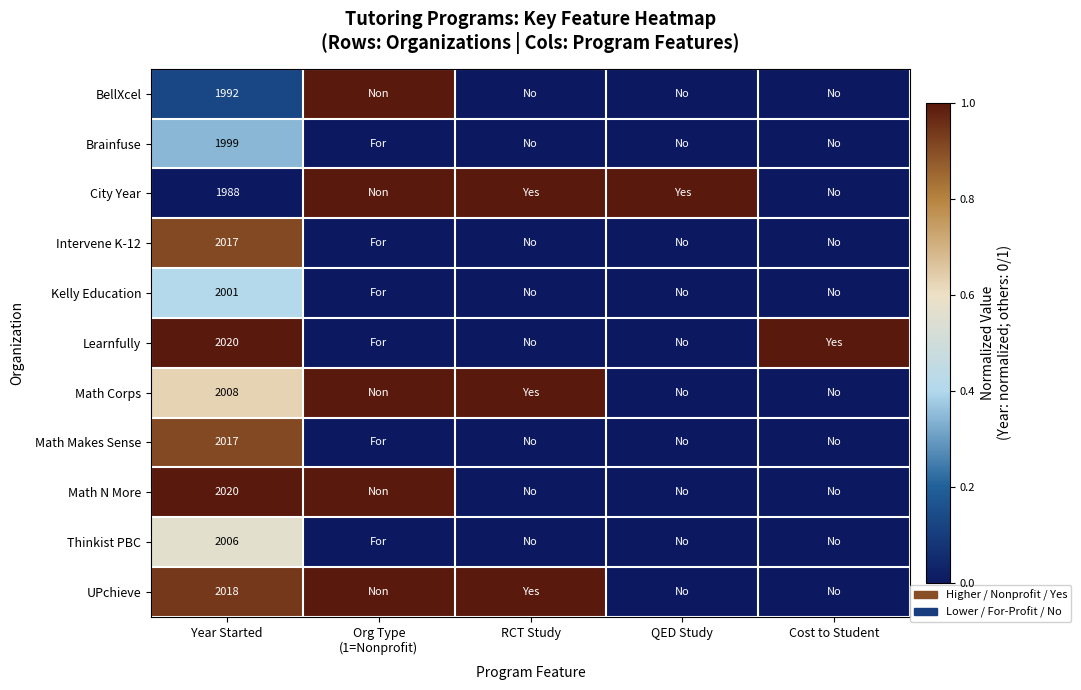

Is it true that Brainfuse equals 1999 at Year Started?

True